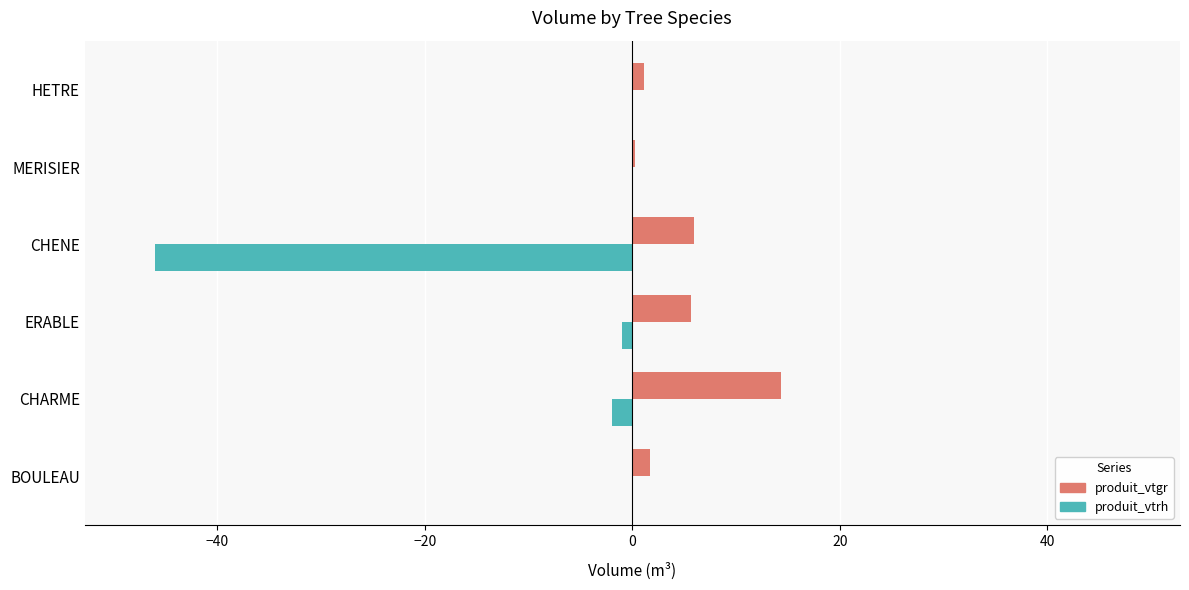

Which series changed the most between CHENE and MERISIER?

produit_vtrh